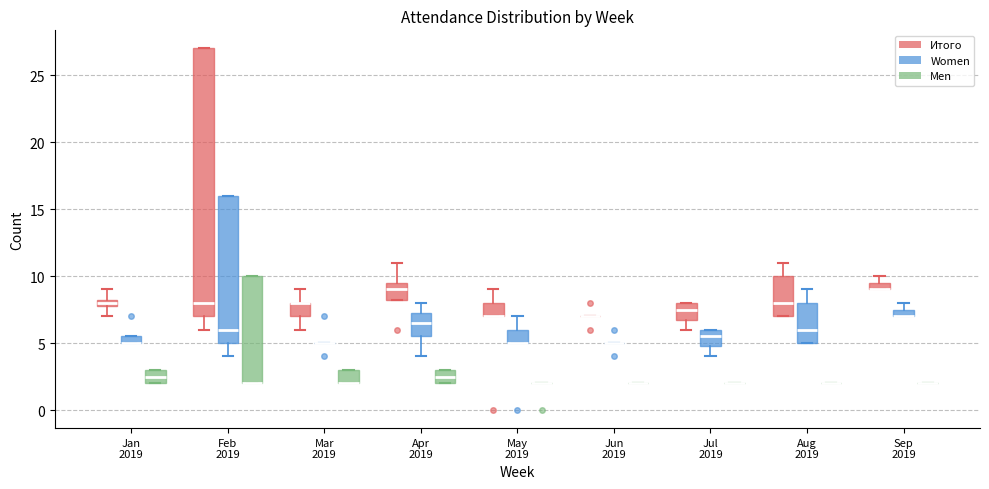

Which box is the tallest, from its lower edge to its upper edge?

Feb 2019 (Итого)